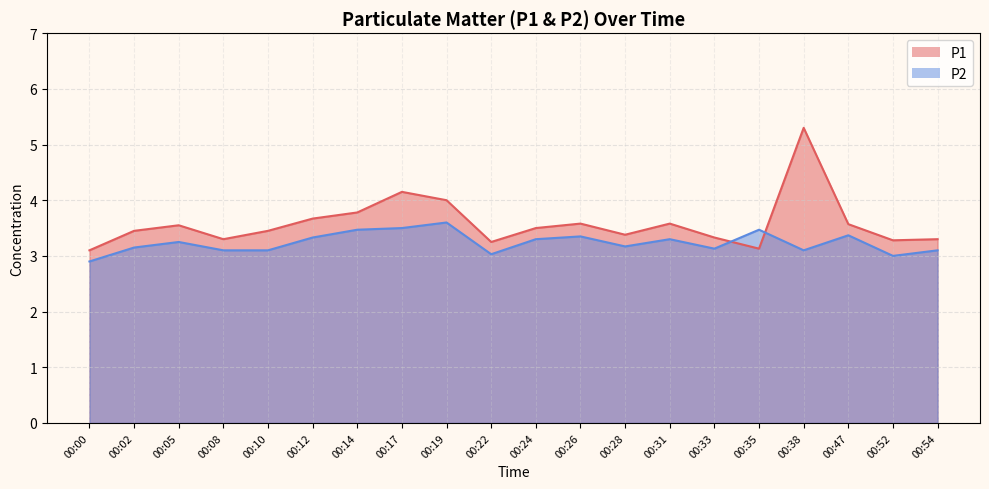

After their last crossing, which series has the higher values: P2 or P1?

P1